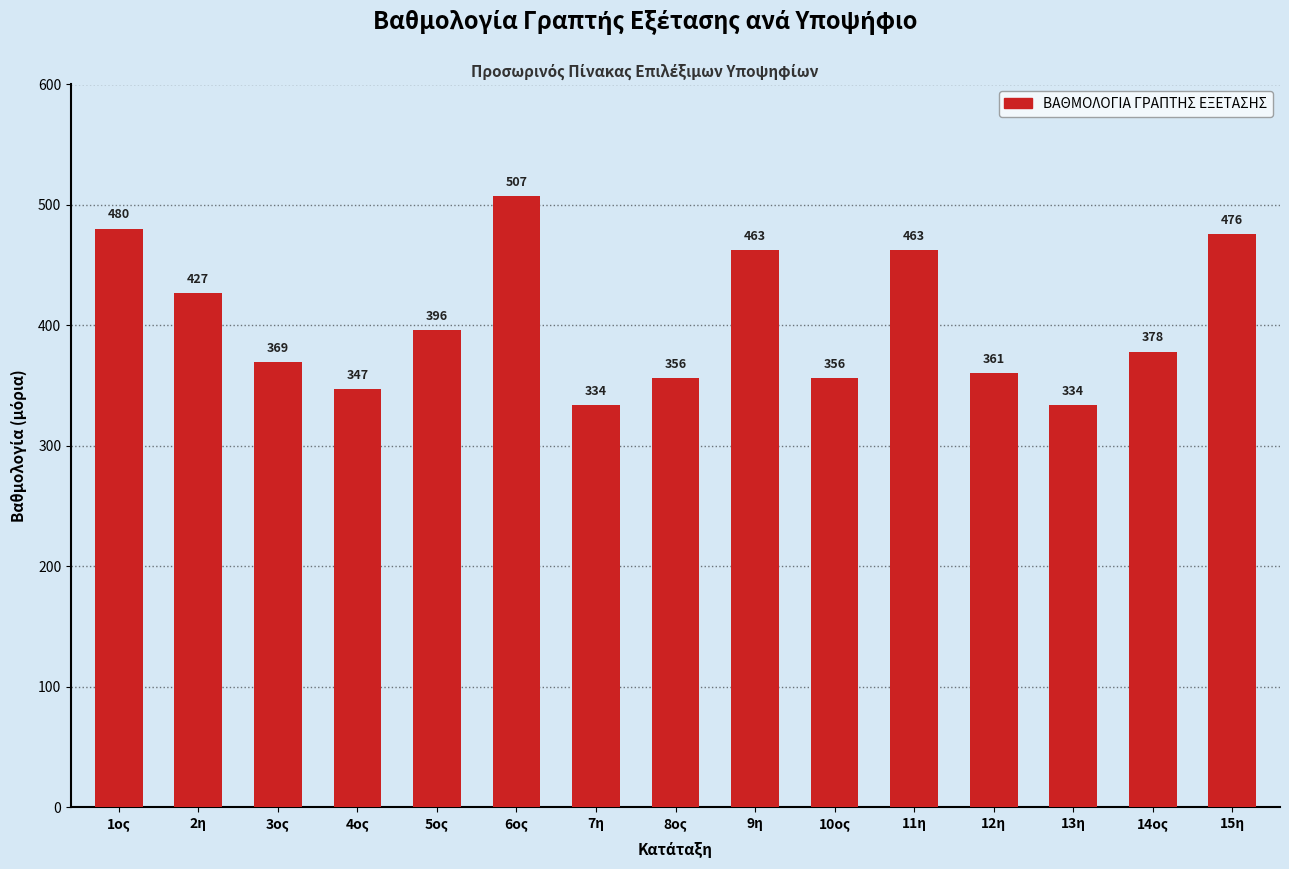

What is the ratio of the value at 2η to the value at 12η?

1.2